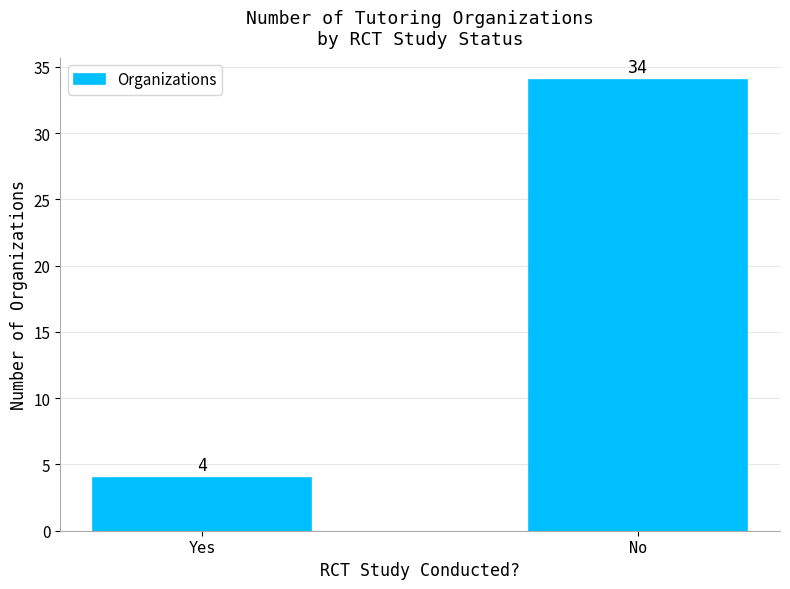

The chart shows a value of 4 at Yes. True or false?

True